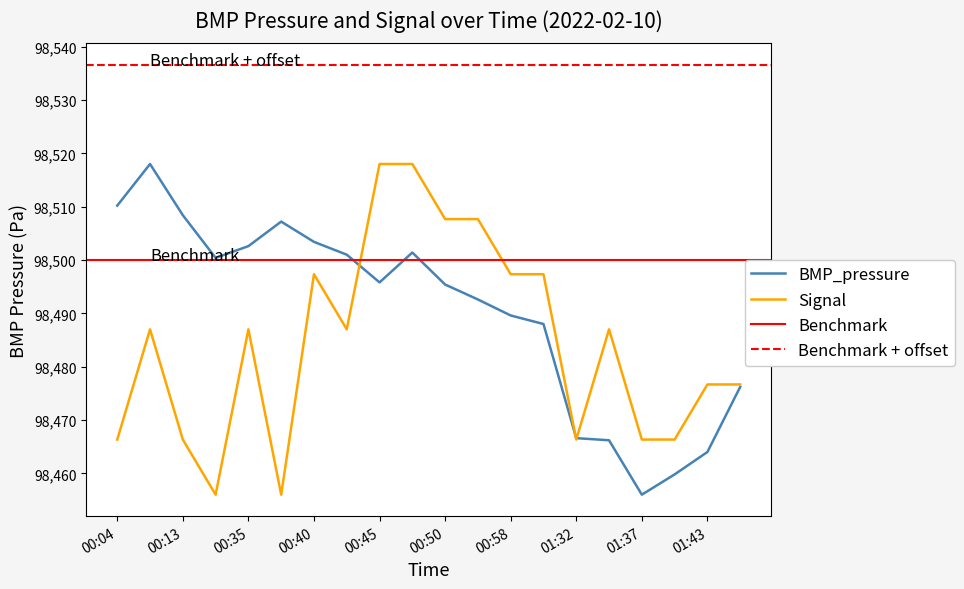

Is the value of BMP_pressure at 00:13 greater than the value of Signal at 00:35?

Yes